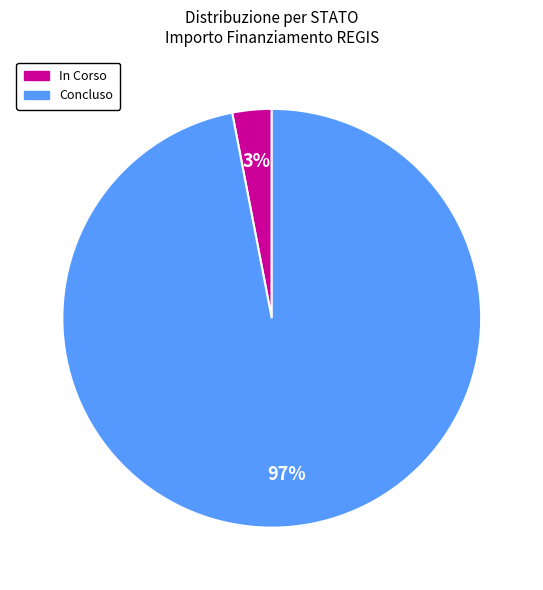

To the nearest percent, what is the difference between the largest and smallest slice percentages?

94%